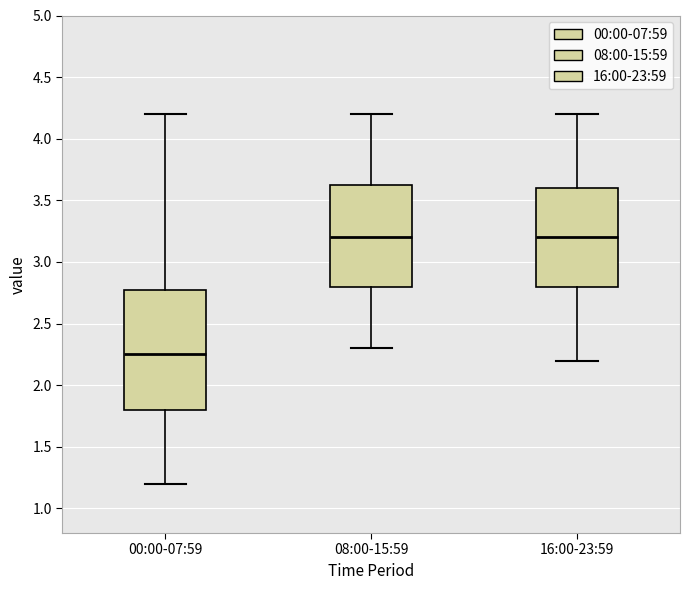

Which box is the tallest, from its lower edge to its upper edge?

00:00-07:59